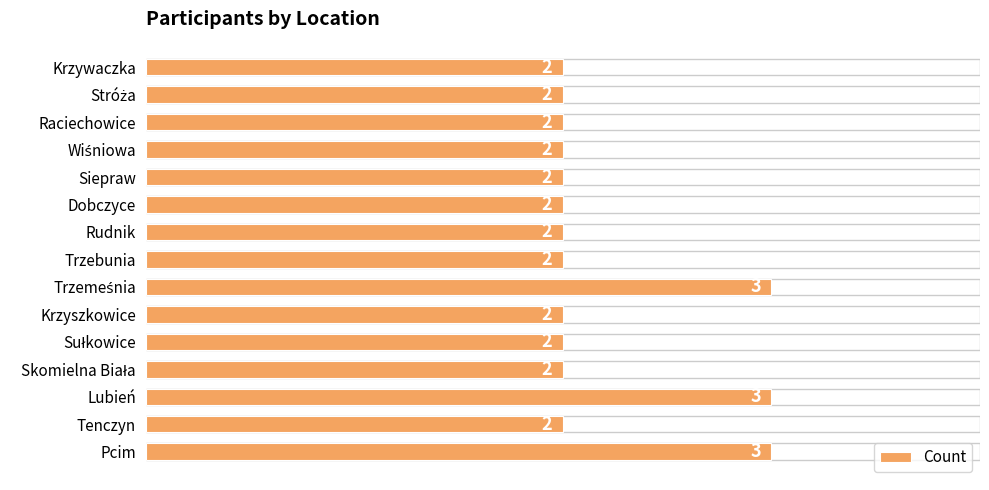

How many bars are there in total?

15